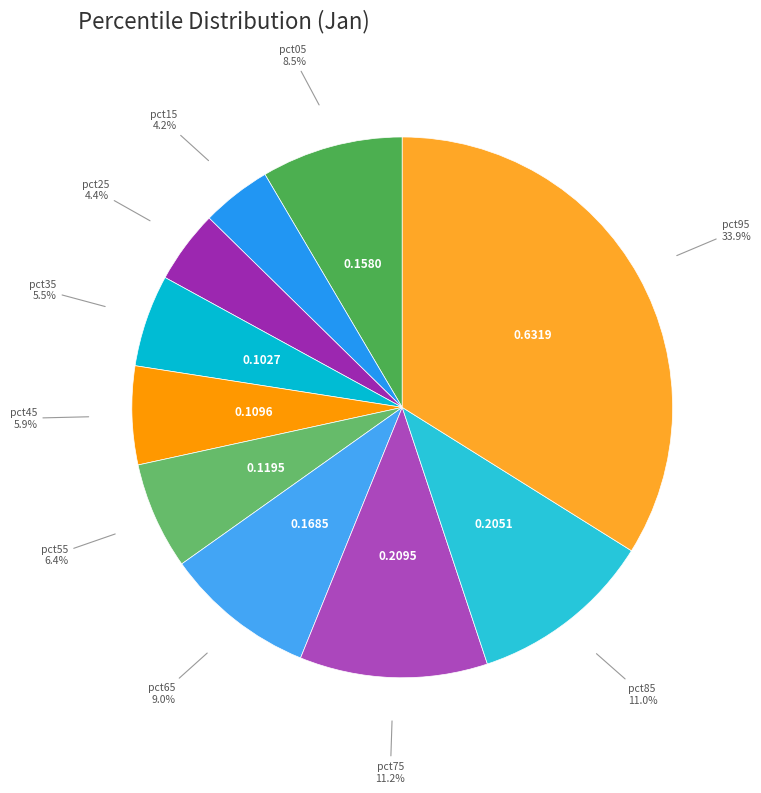

To the nearest percent, what is the difference between the largest and smallest slice percentages?

30%